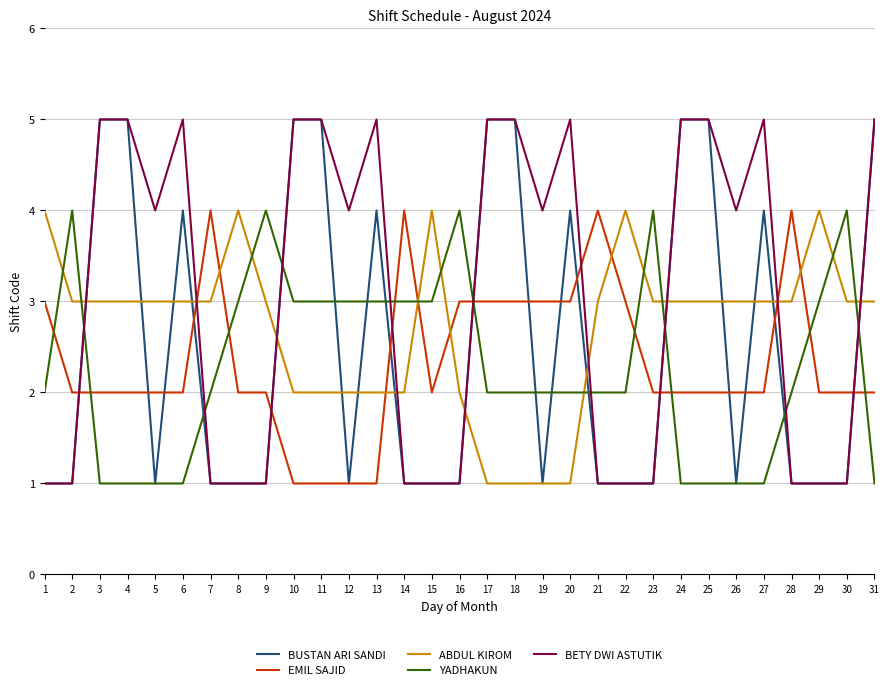

What is the difference between the highest and lowest values at 20?

4